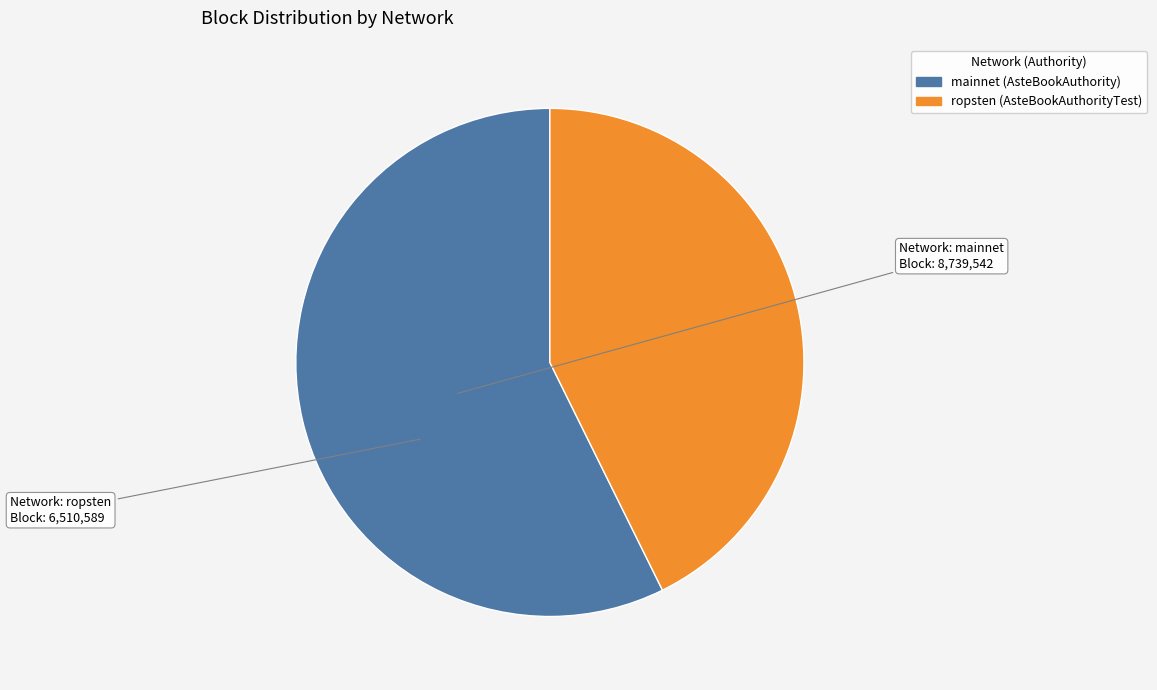

How many segments does this pie chart have?

2